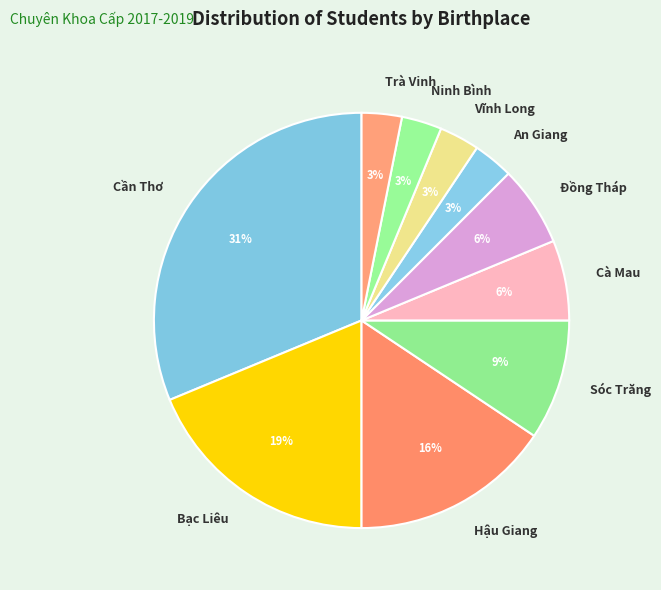

Which slice is the largest?

Cần Thơ